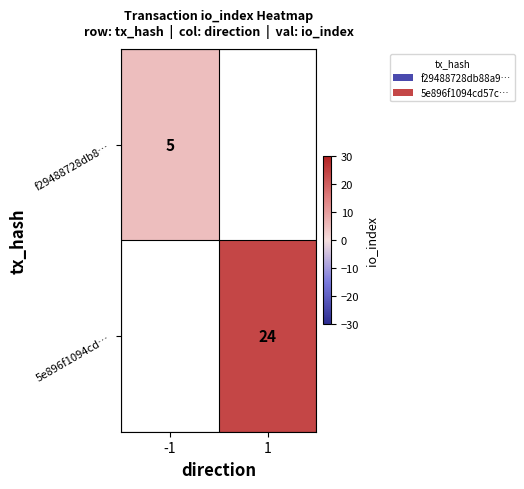

What is the highest value of the f29488728db8… series?

5.0